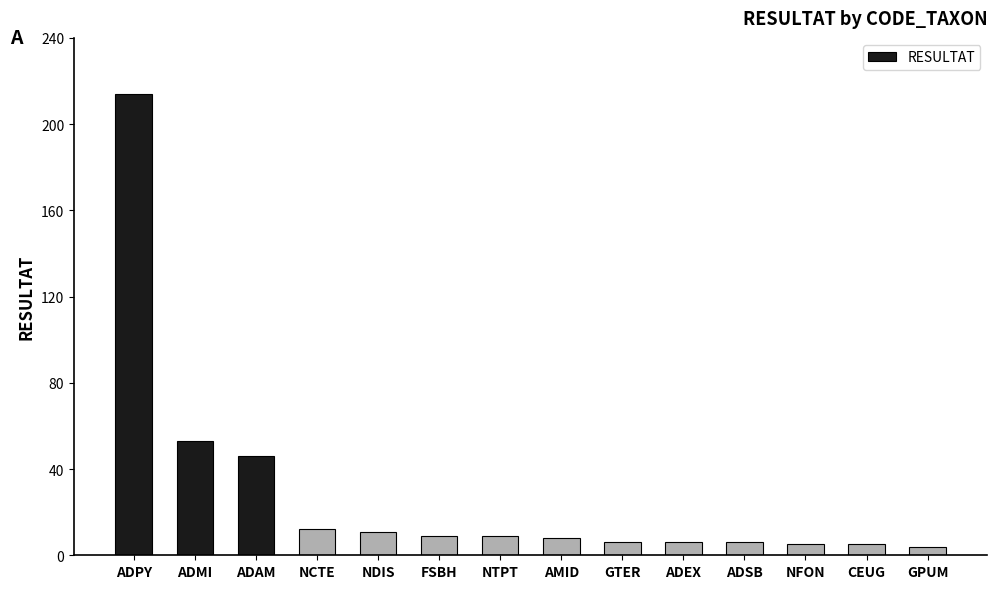

What is the sum of the values at ADSB and NCTE?

18